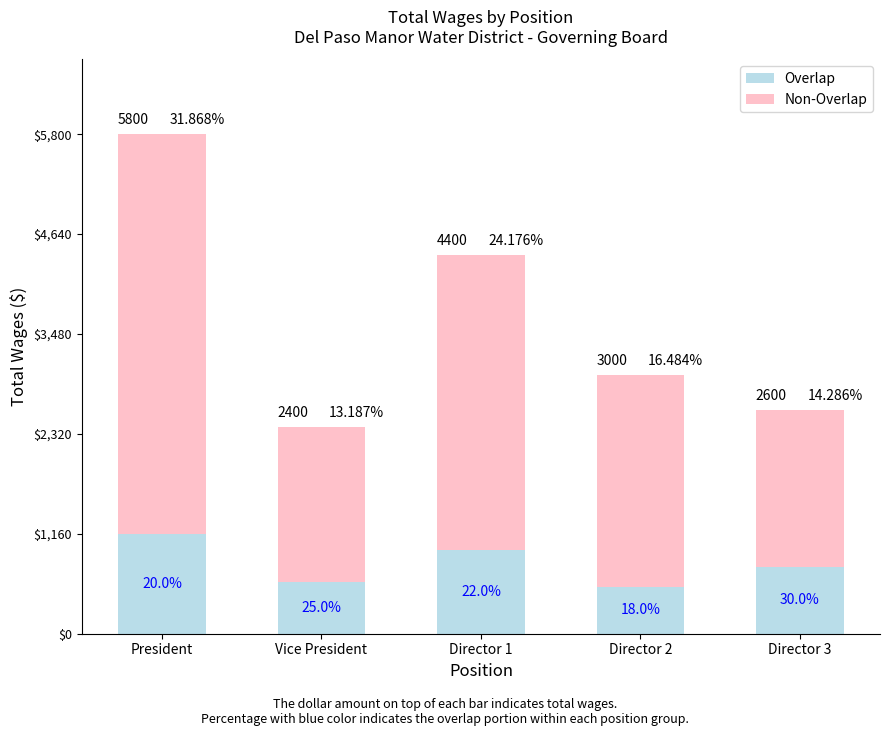

How many bars are there in total?

5